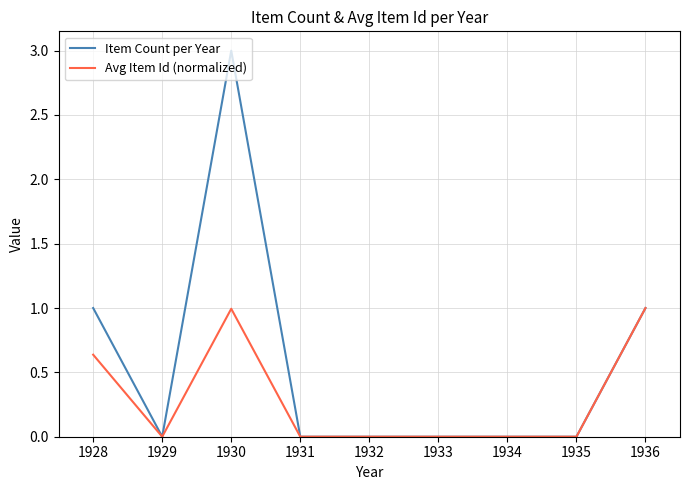

How many categories are shown in the chart?

9